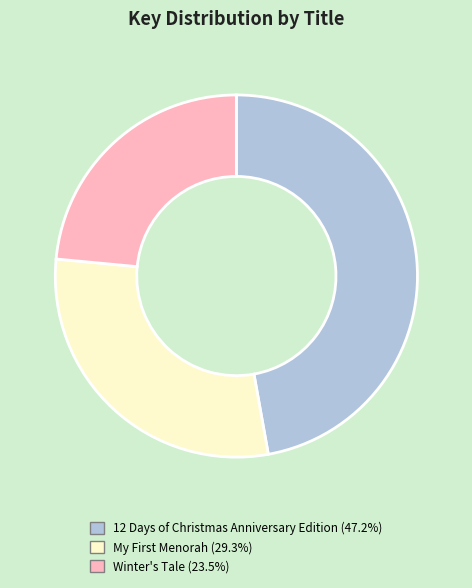

Does 12 Days of Christmas Anniversary Edition account for over 50% of the chart?

No